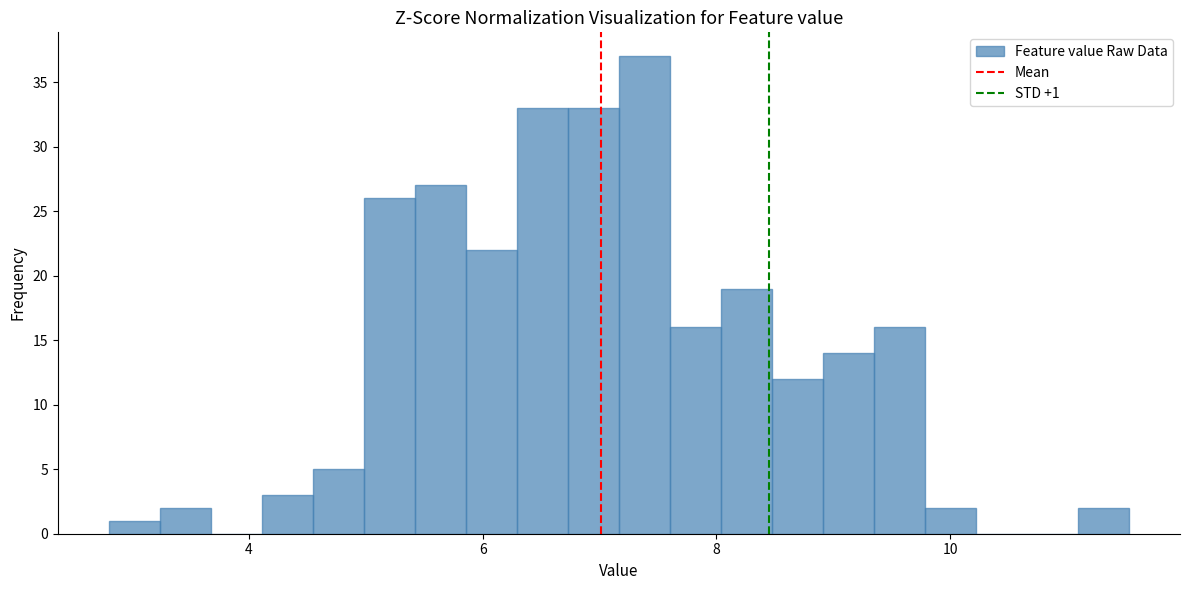

Read against the x-axis, roughly where is the centre of the tallest bar?

7.4